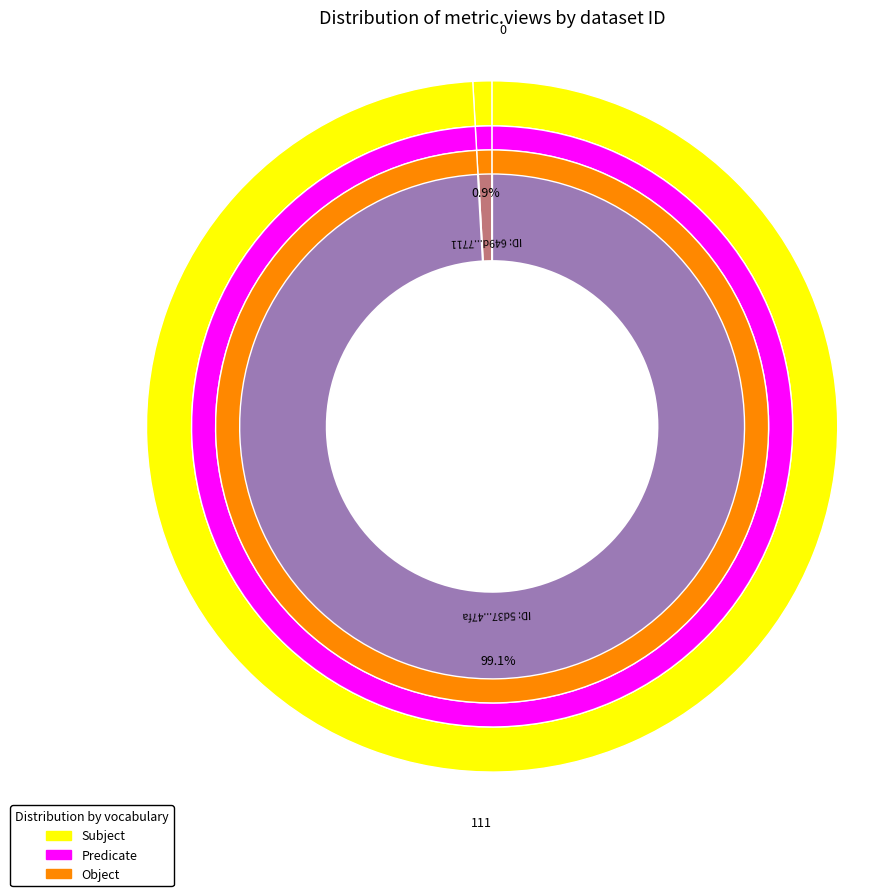

What is the total percentage of 649d1001078190ea91217711 and 5d37e643454ae30523d447fa?

100.0%